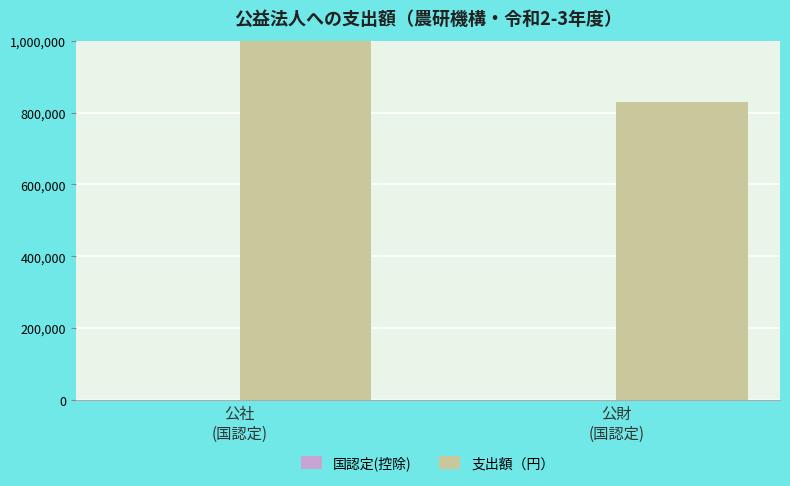

How many bars are there in total?

4